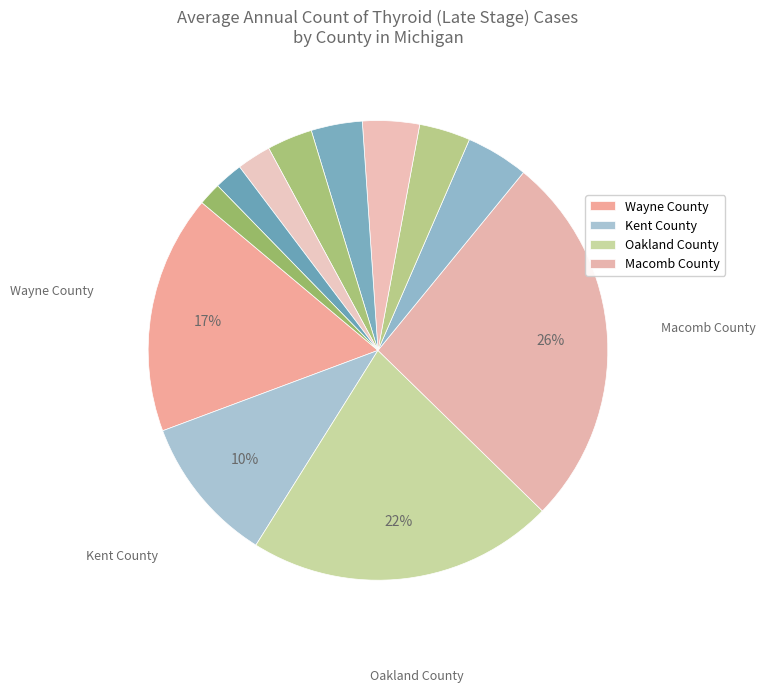

Which category has the biggest portion of the pie?

Macomb County